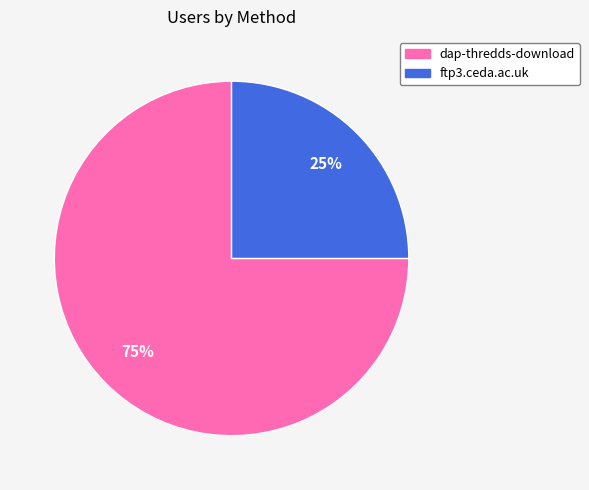

Which category has the biggest portion of the pie?

dap-thredds-download